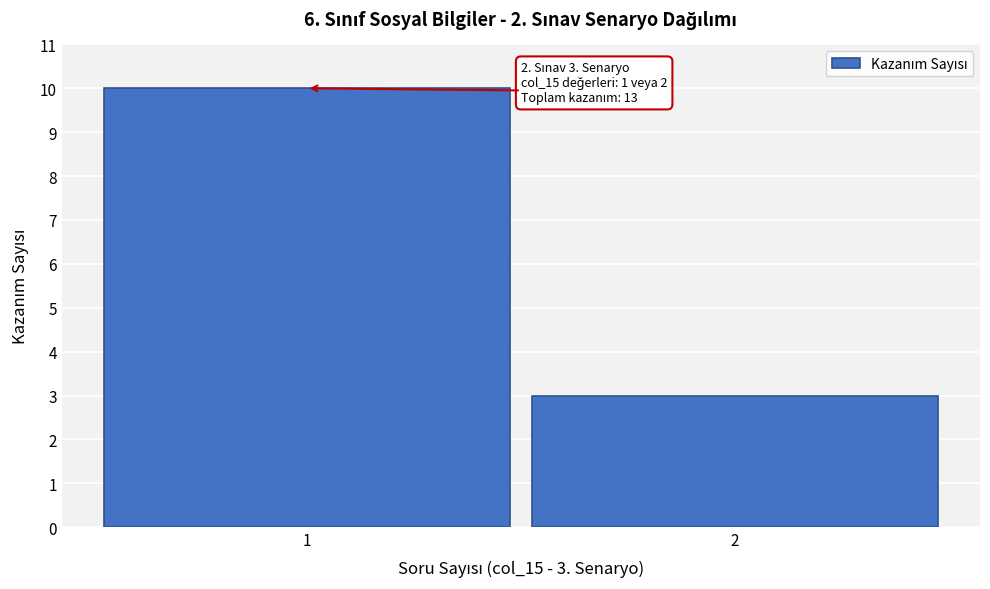

Reading left to right, extract all data points from this chart.

10	3